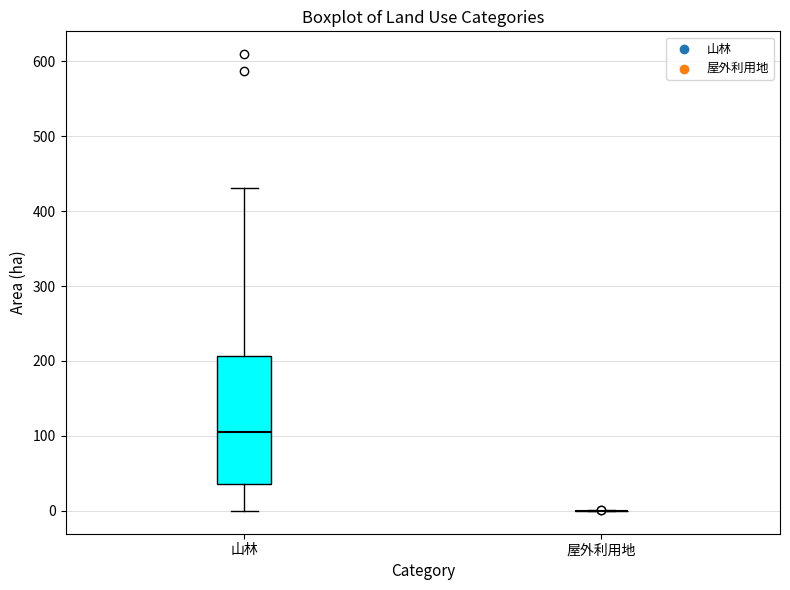

Reading left to right, read every box against the y-axis: the position of its median line, the range the box covers, and the ends of its whiskers. The values are not printed on the chart, so give them approximately, as read against the axis.

山林: median 110, box 40 to 210, whiskers 0 to 430
屋外利用地: box collapsed to a line at 0, whiskers 0 to 0